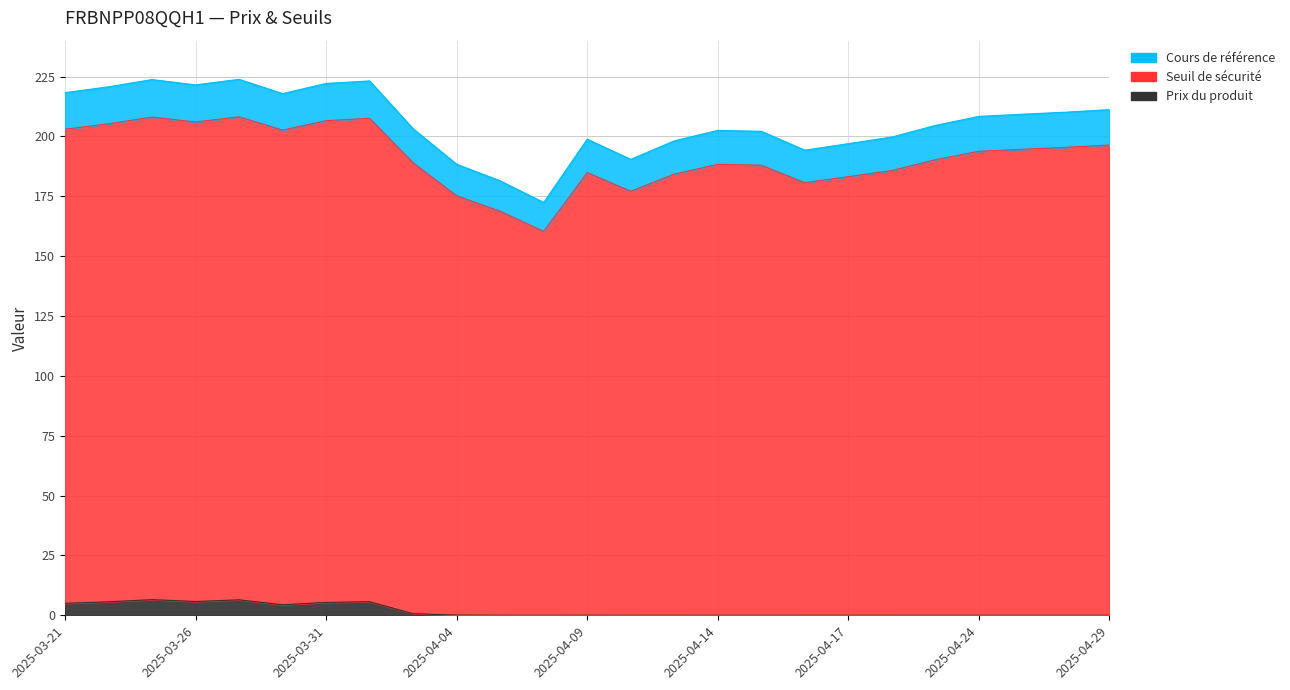

Does the chart have visible grid lines?

Yes